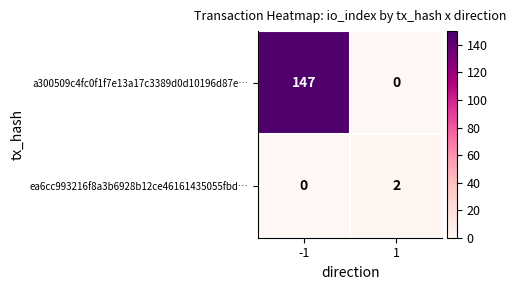

What is the difference between the a300509c4fc0f1f7e13a17c3389d0d10196d87e… values at 1 and -1?

147